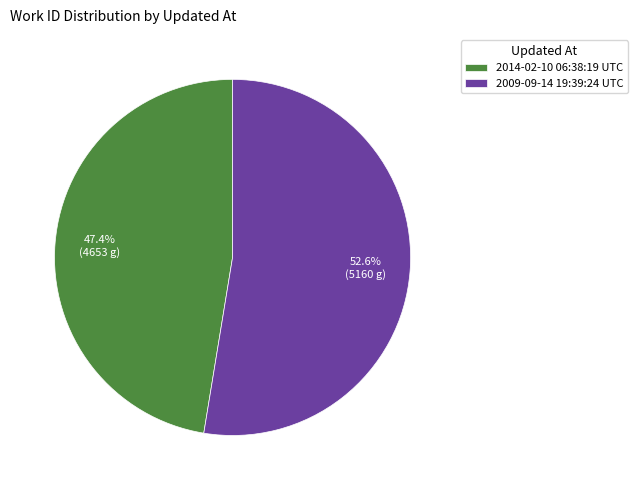

What portion of the pie excludes 2014-02-10 06:38:19 UTC?

52.6%